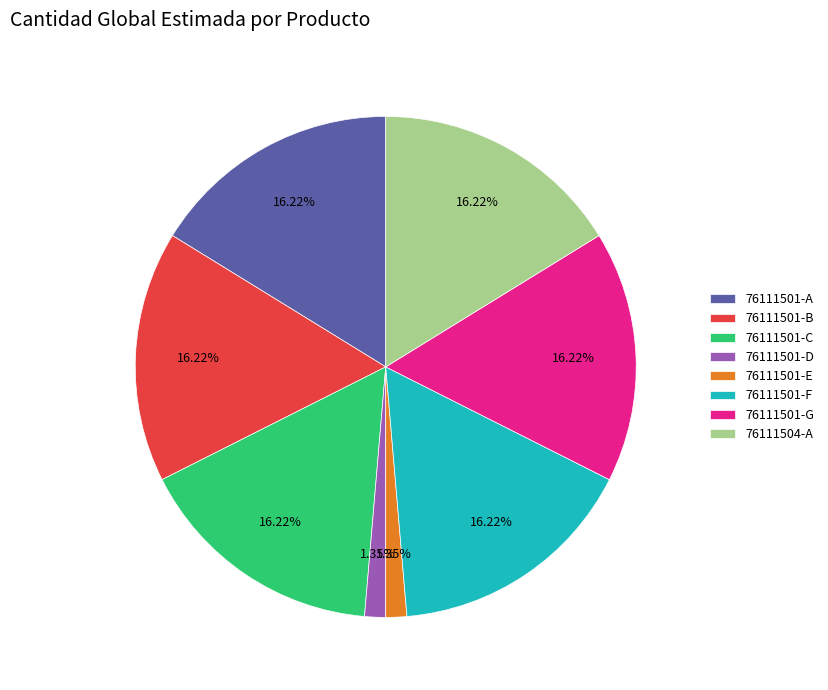

Is 76111504-A the majority of the pie?

No